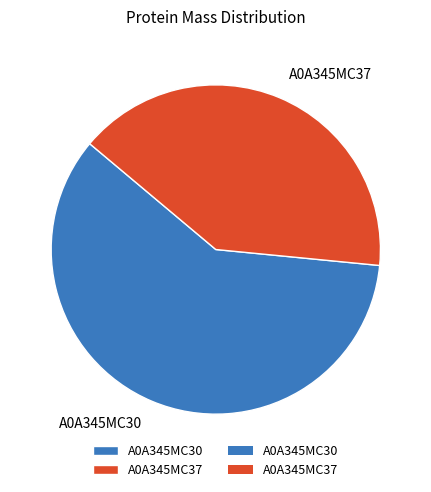

Count the number of slices in the pie.

2